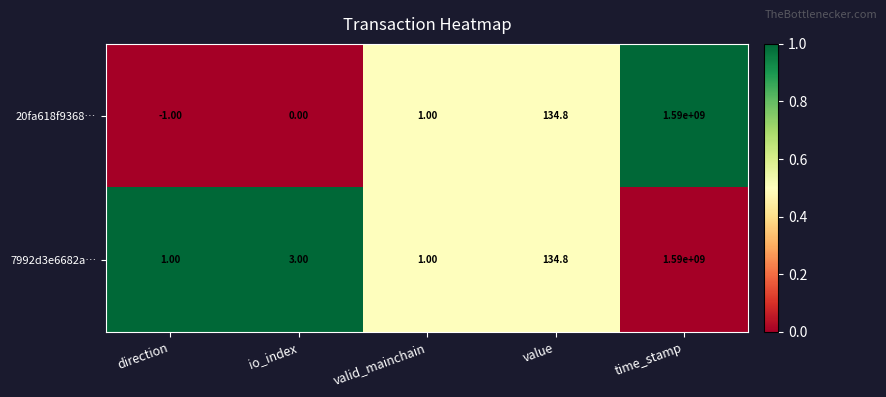

Between io_index and valid_mainchain, which series saw the biggest shift?

7992d3e6682a…